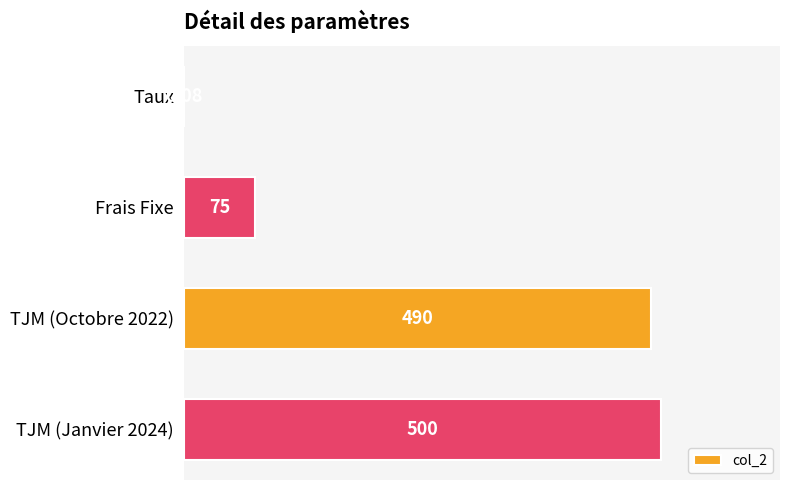

What is the sum of the values at TJM (Octobre 2022) and TJM (Janvier 2024)?

990.0